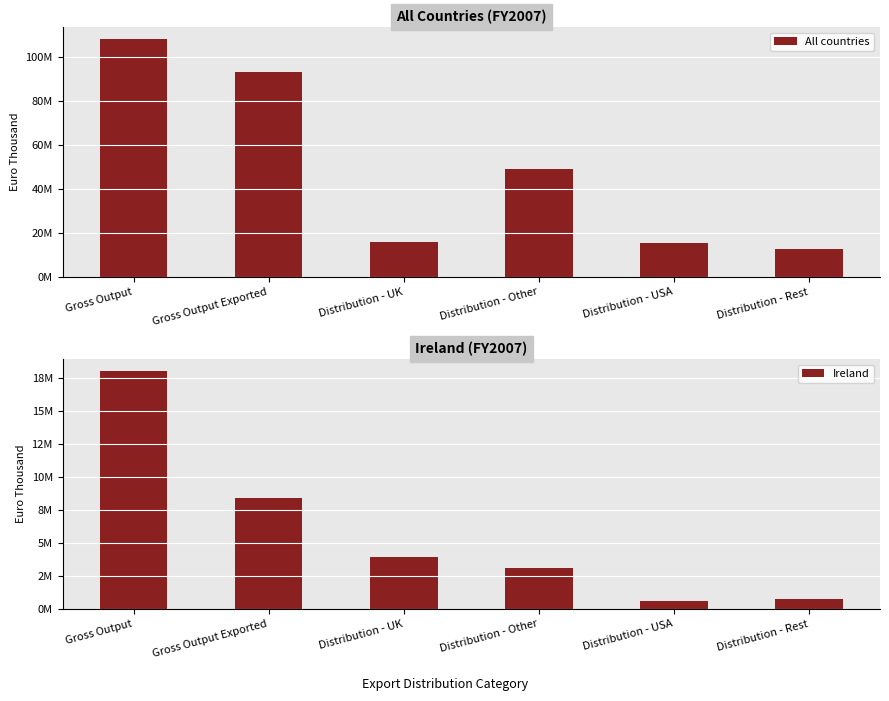

Between Gross Output Exported and Distribution - Rest, which series saw the biggest shift?

All countries